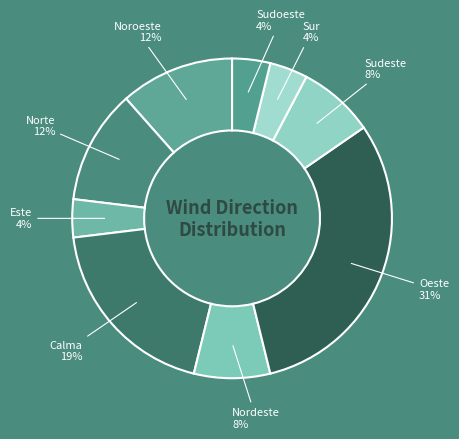

Approximately how many times larger is the value at Noroeste compared to Oeste?

0.4